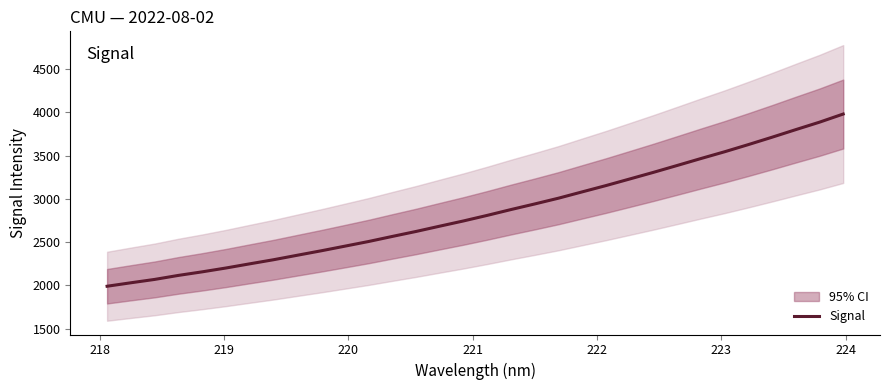

What is the greatest value displayed?

3979.2